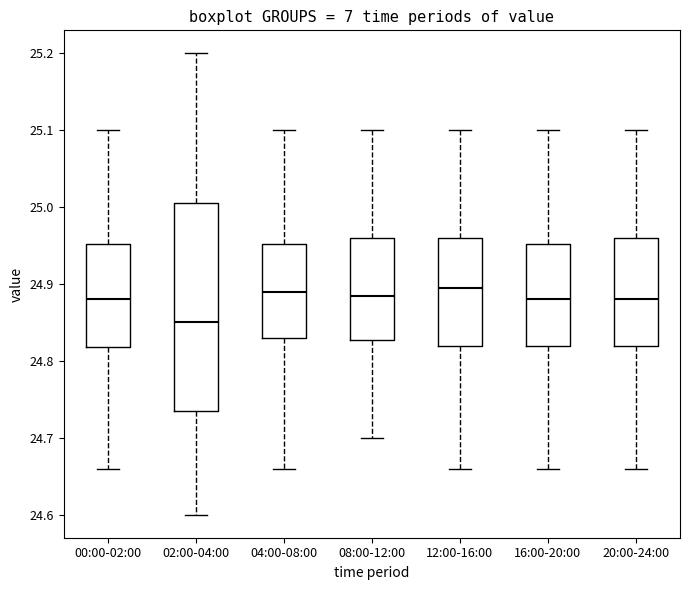

Which box's median line is the lowest?

02:00-04:00